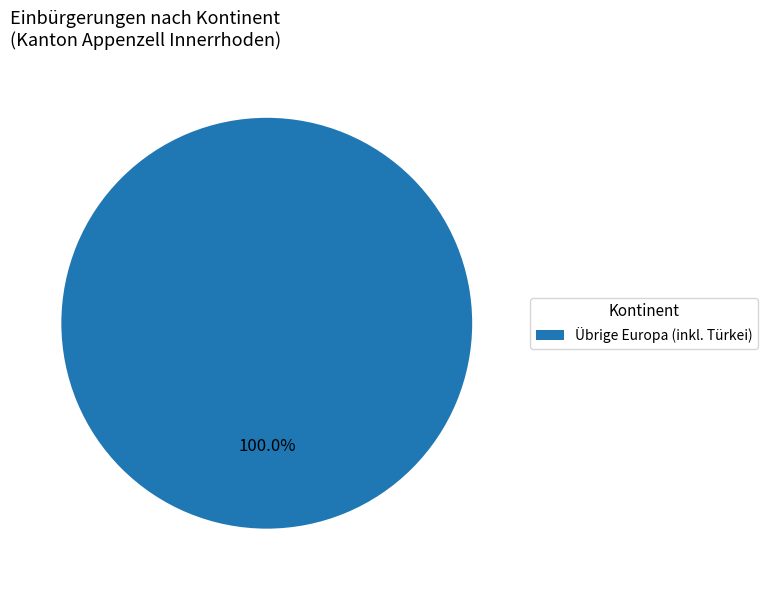

Which slice represents more than half of the pie?

Übrige Europa (inkl. Türkei)